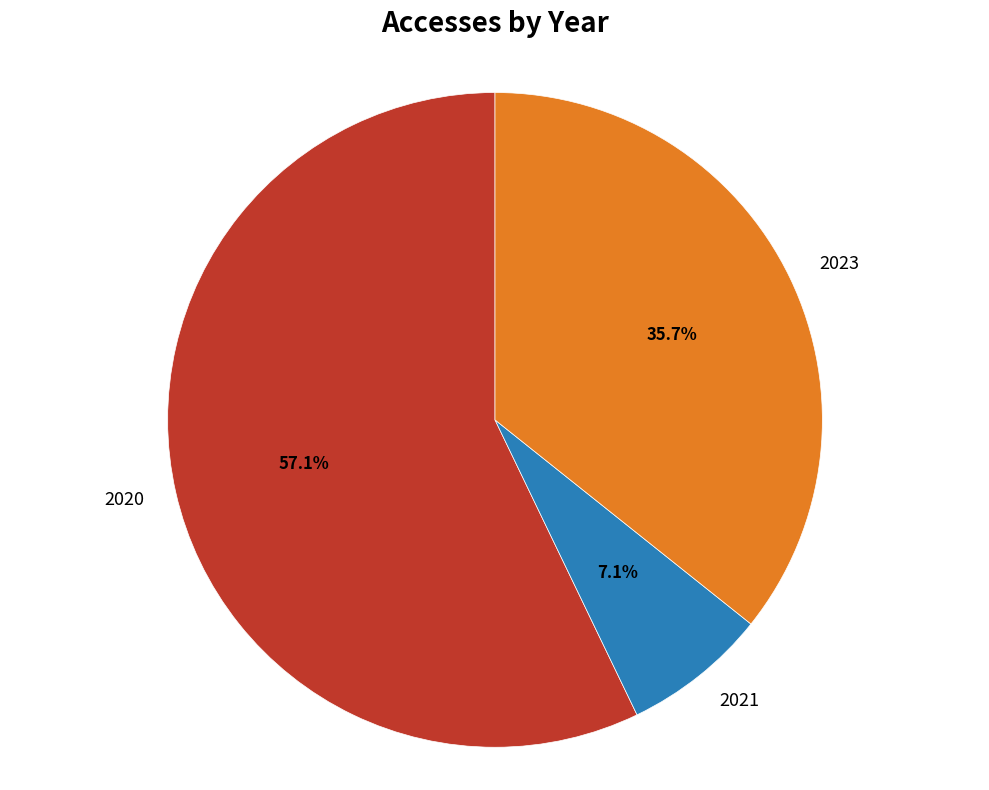

What is the ratio of the value at 2023 to the value at 2020?

0.6